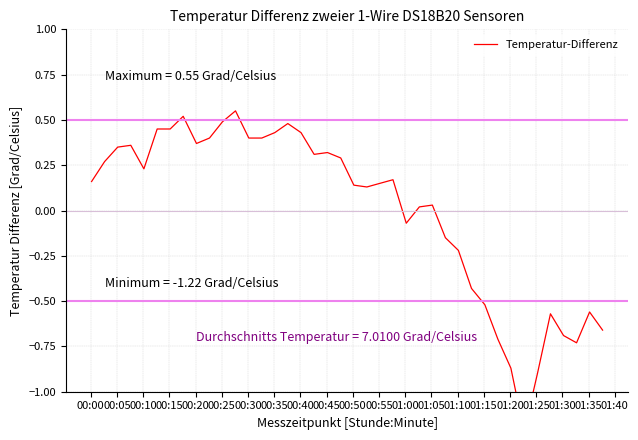

Does the chart have visible grid lines?

Yes